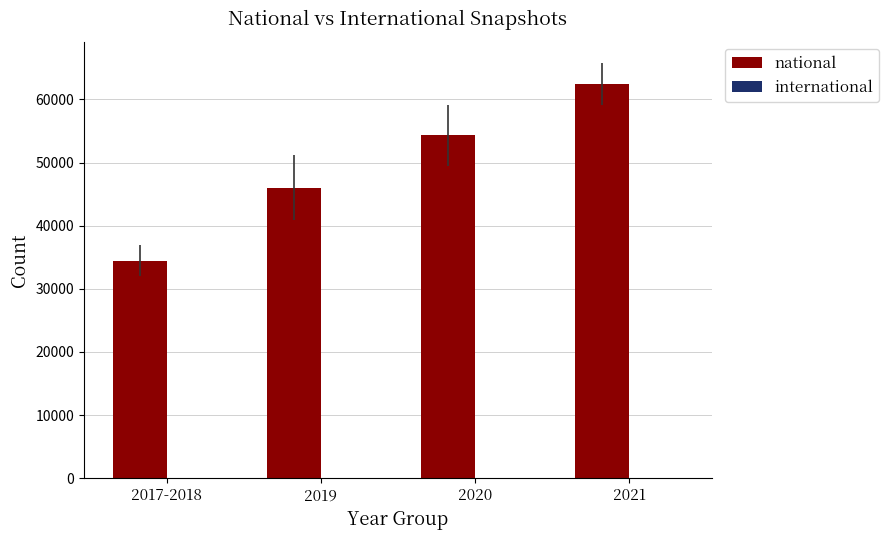

At which category is the sum across all series the highest?

2021